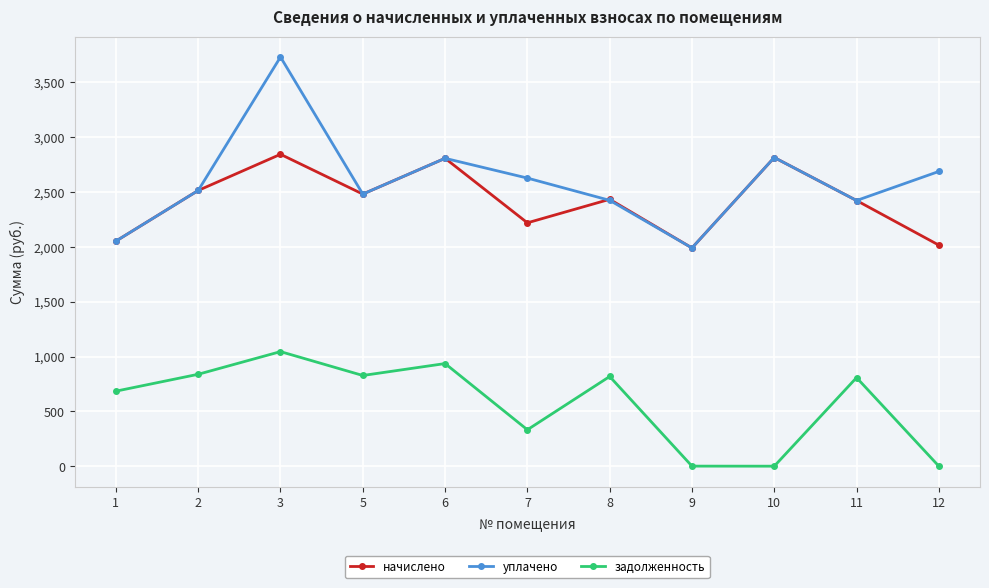

Which series has the widest spread of values?

уплачено